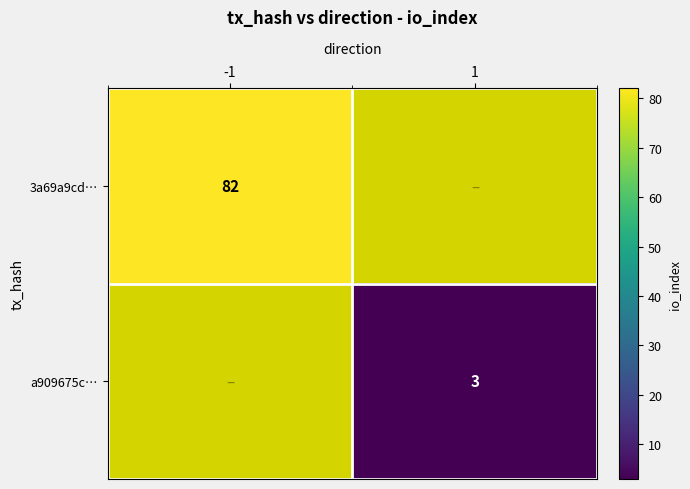

What is the minimum value shown in the chart?

3.0